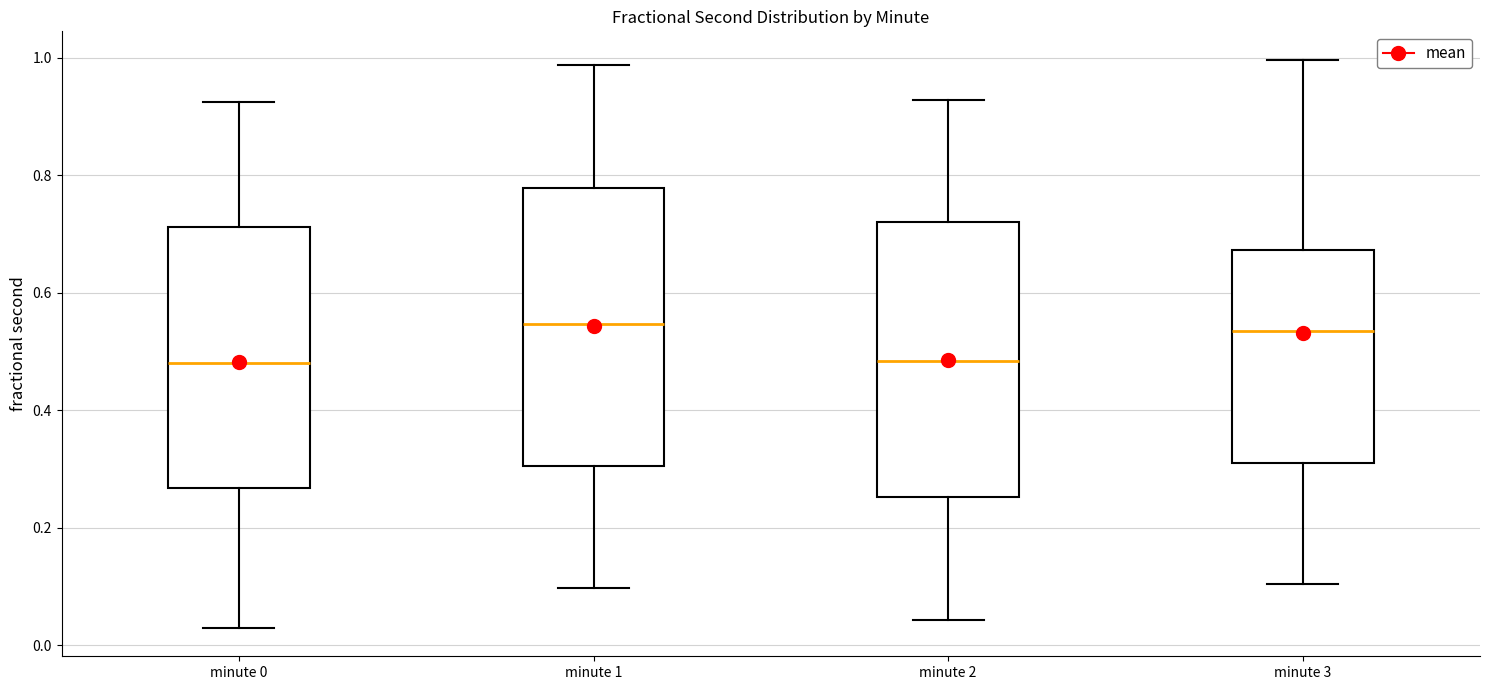

Reading left to right, transcribe this box plot: for each box, give where its median line is, the range the box spans, and where its two whiskers end, as read against the y-axis. The values are not printed on the chart, so give them approximately, as read against the axis.

minute 0: median 0.48, box 0.26 to 0.72, whiskers 0.02 to 0.92
minute 1: median 0.54, box 0.30 to 0.78, whiskers 0.10 to 0.98
minute 2: median 0.48, box 0.26 to 0.72, whiskers 0.04 to 0.92
minute 3: median 0.54, box 0.32 to 0.68, whiskers 0.10 to 1.00